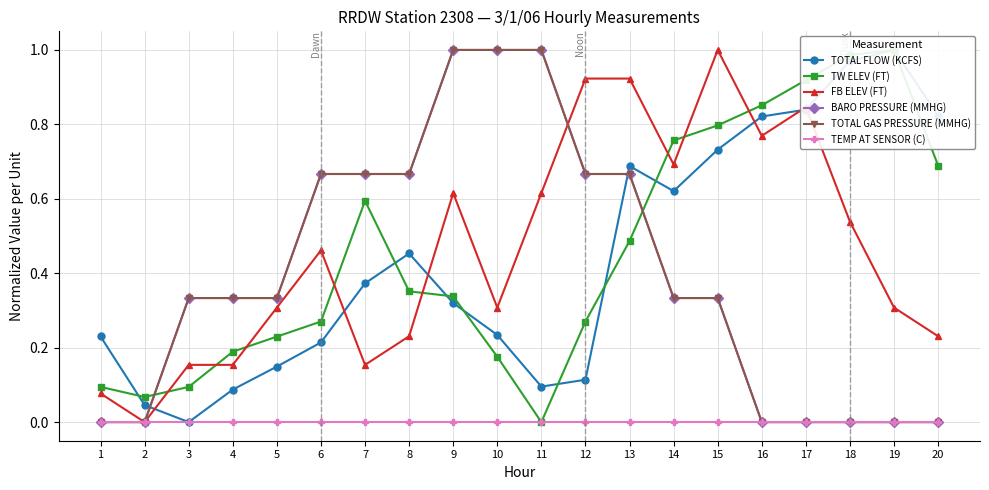

What is the sum of all TOTAL GAS PRESSURE (MMHG) values?

8.0